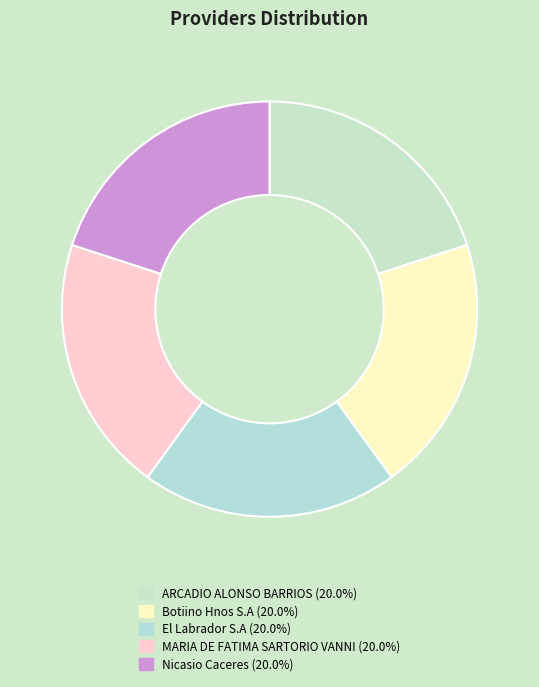

What is the smallest slice in the pie chart?

ARCADIO ALONSO BARRIOS